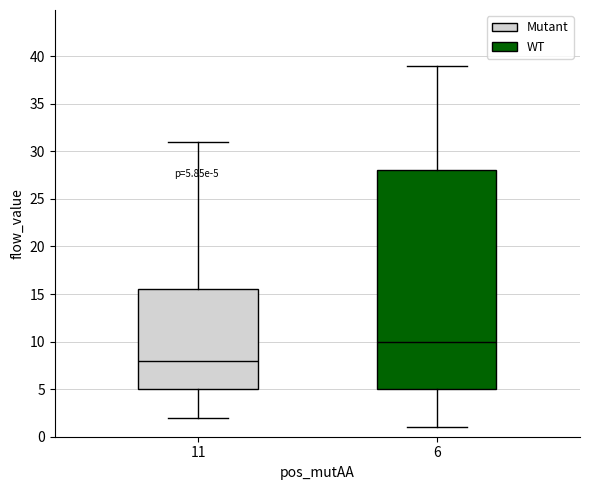

Which box's median line is the lowest?

11